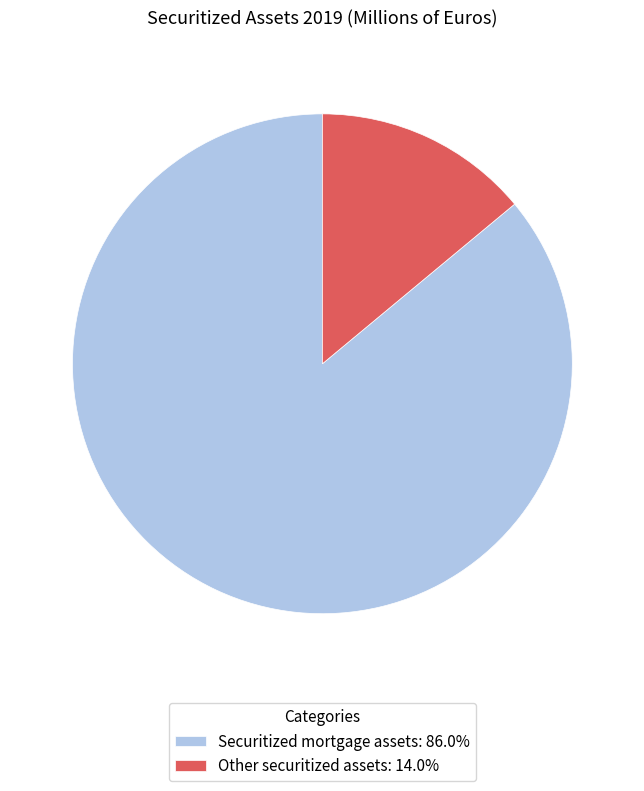

How many slices are in this pie chart?

2